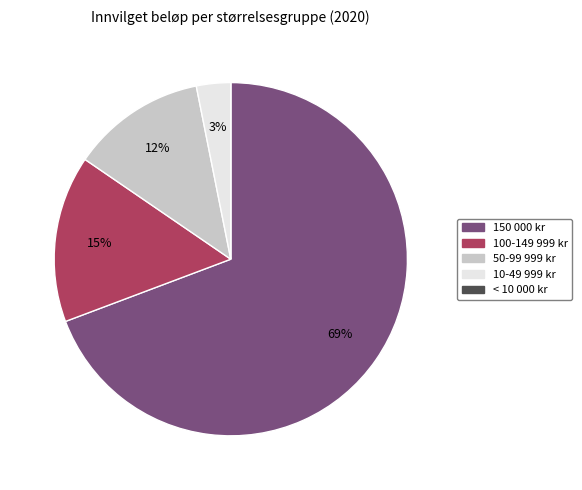

To the nearest percent, what is the average slice percentage?

20%